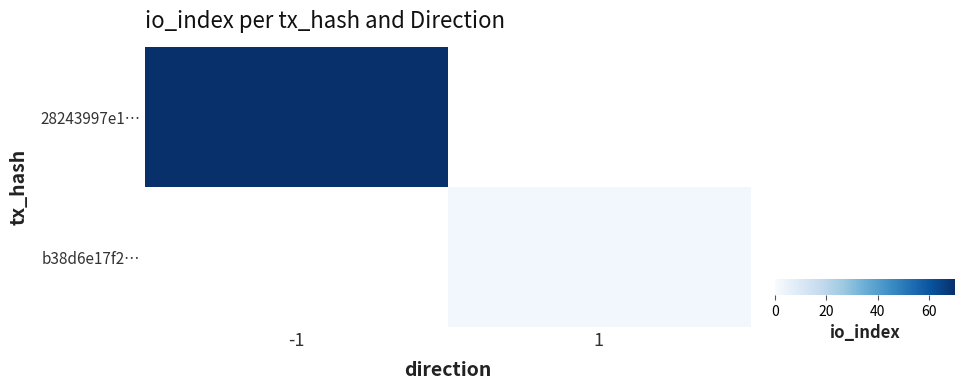

What is the total value across all series at 1?

2